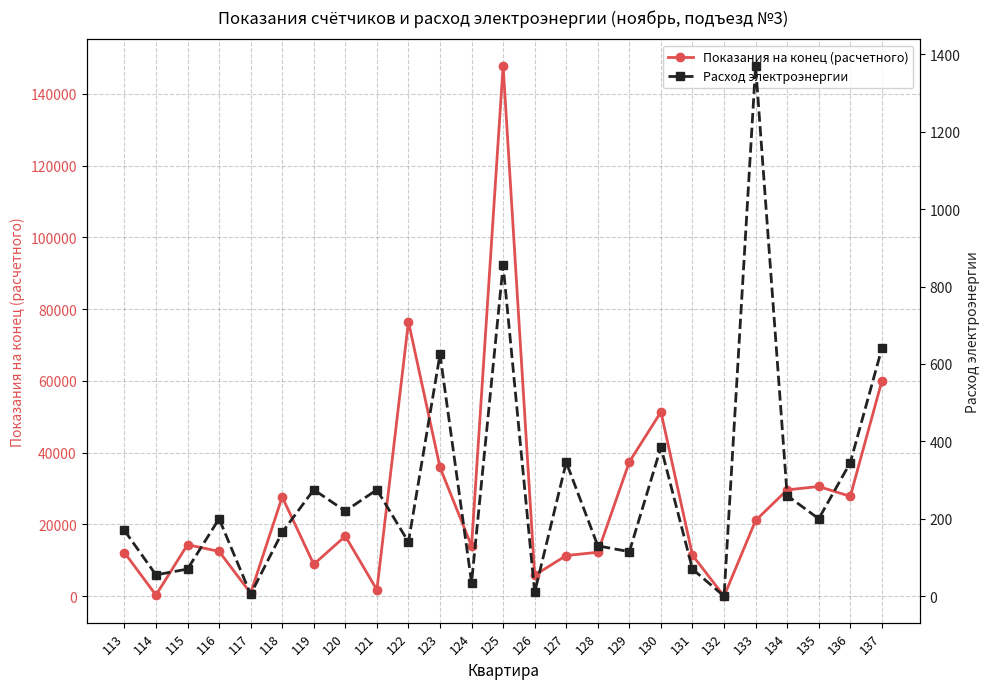

At which label is Показания на конец (расчетного) closest to 73882?

122